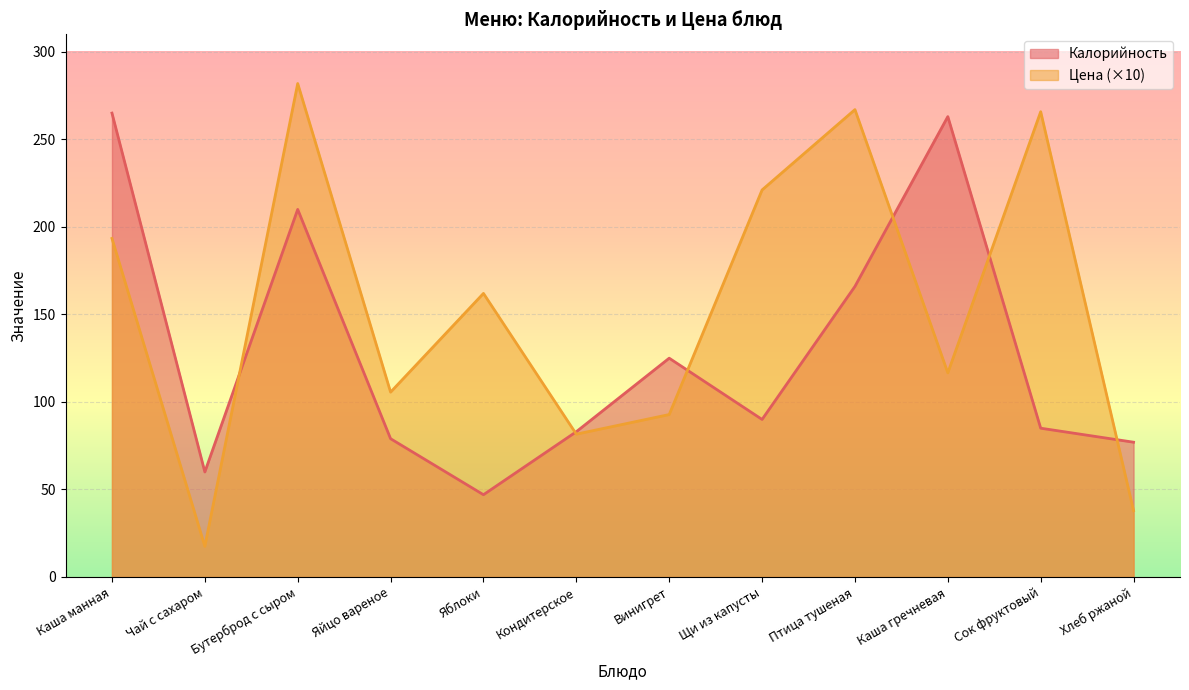

Which series changed the most between Кондитерское and Щи из капусты?

Цена (×10)